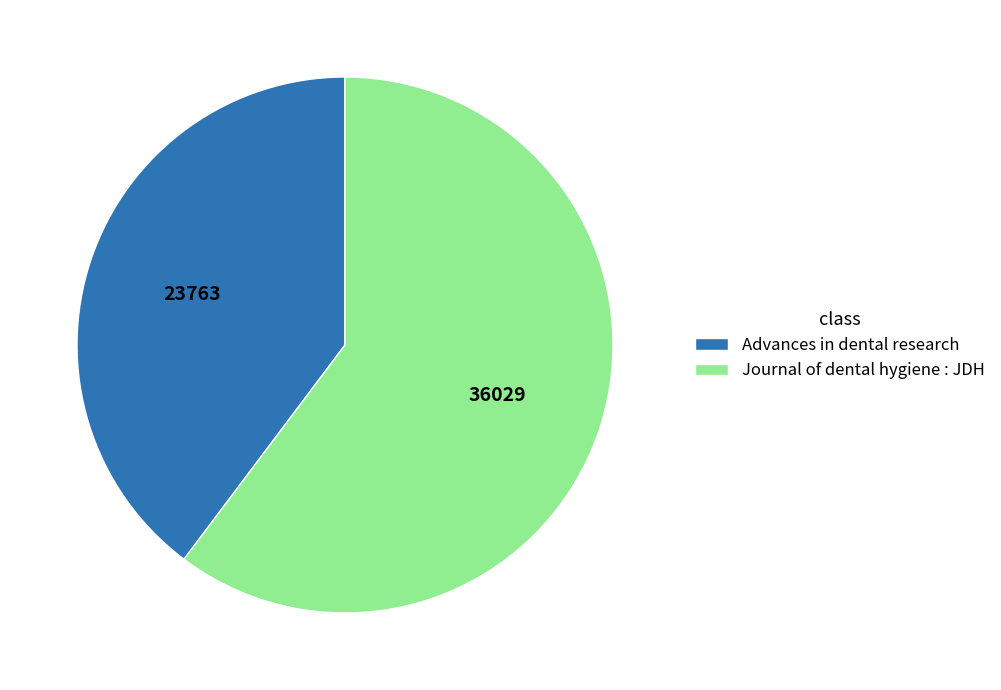

Do Journal of dental hygiene : JDH and Advances in dental research together represent more than half of the pie?

Yes